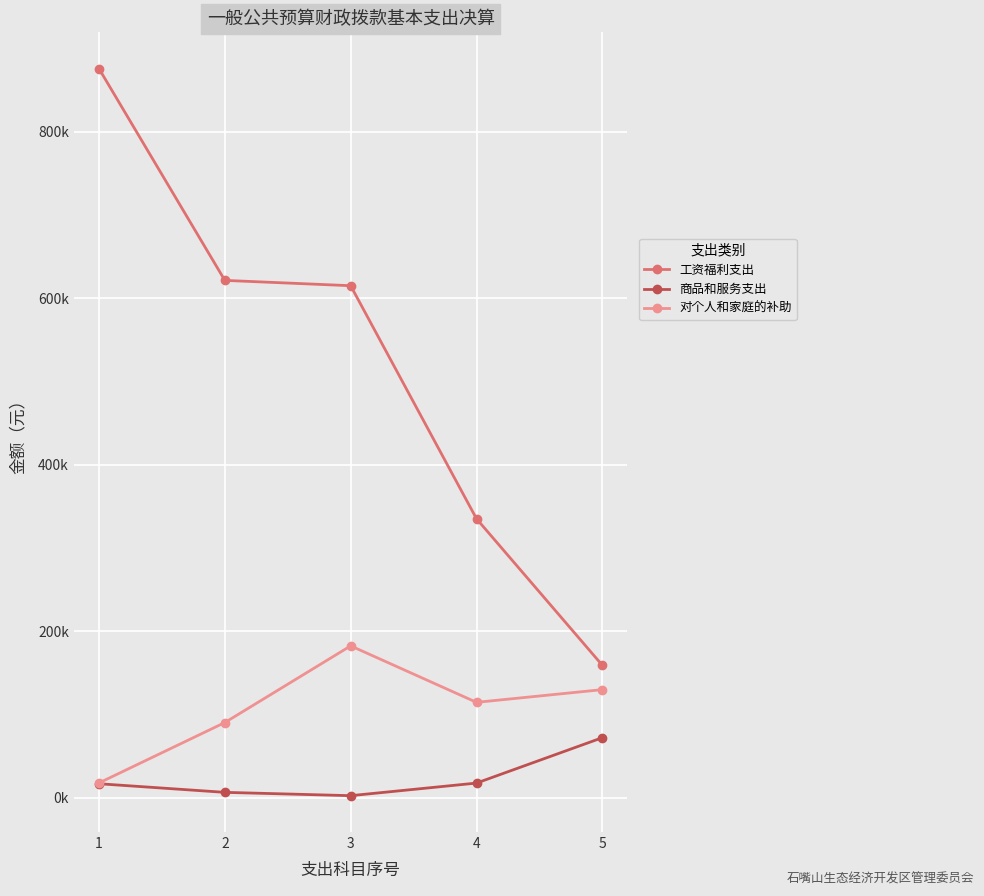

Rank the series at 2 from lowest to highest value.

商品和服务支出, 对个人和家庭的补助, 工资福利支出